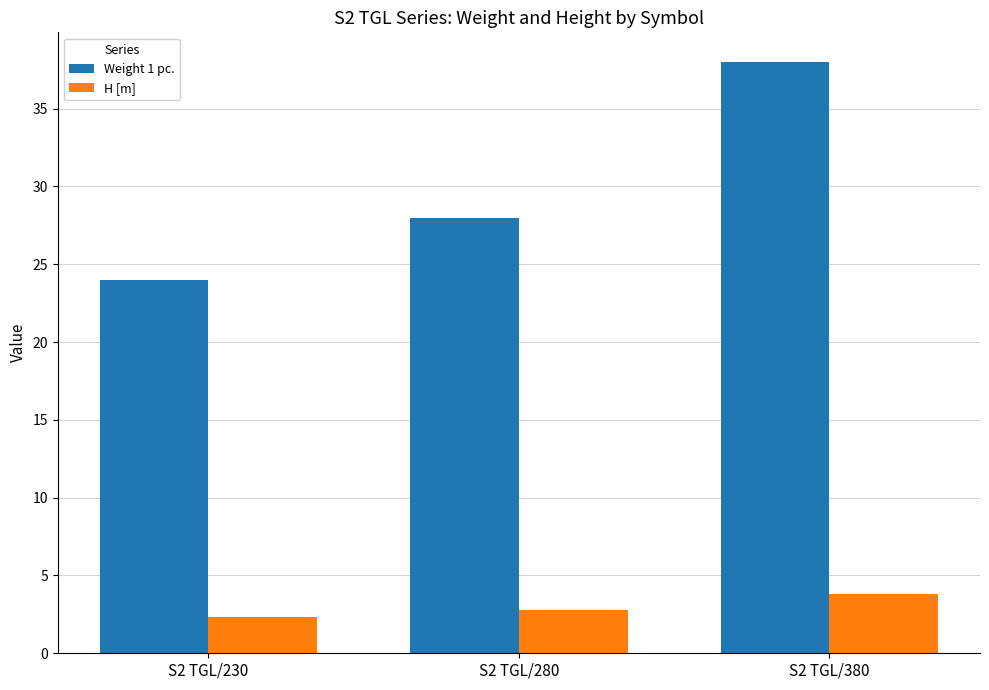

Is it true that Weight 1 pc. equals 12.8 at S2 TGL/230?

False